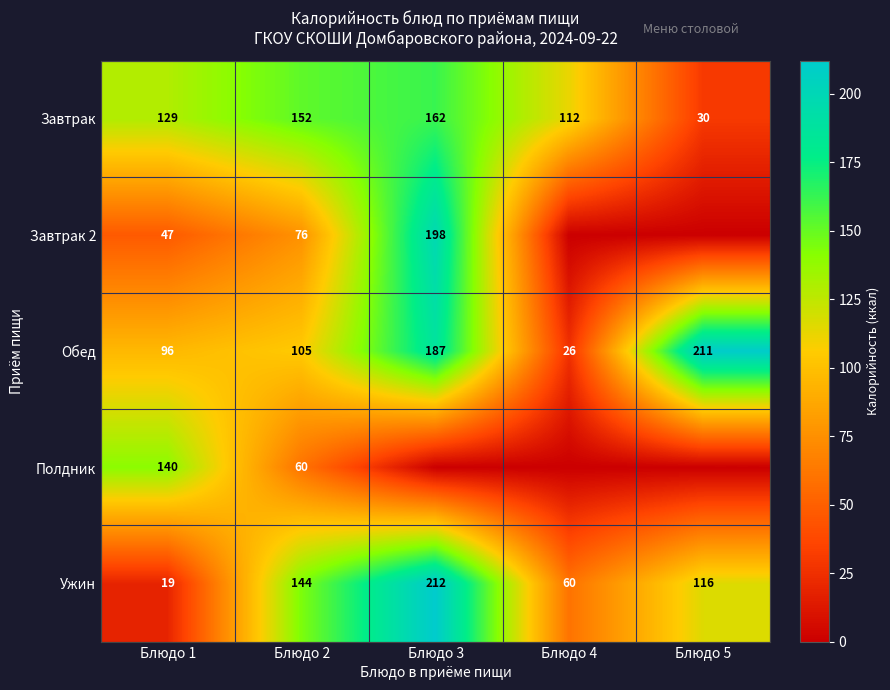

What is the total value across all series at Блюдо 5?

357.0